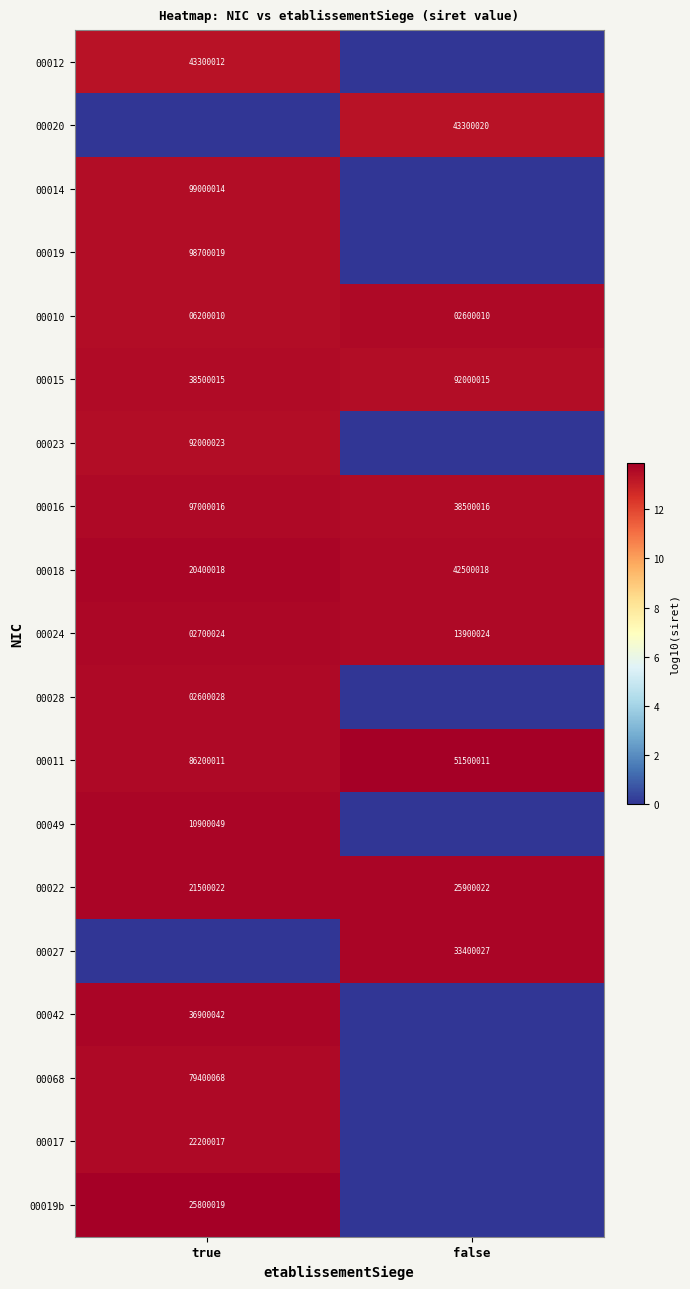

Which category has the lowest value in the 00016 series?

false